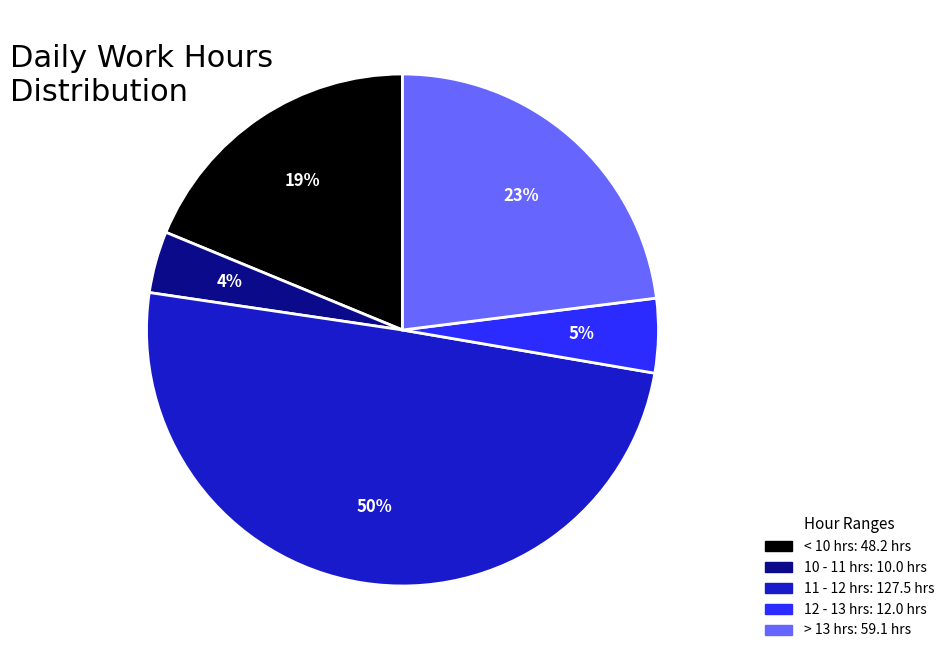

To the nearest percent, what is the average slice percentage?

20%